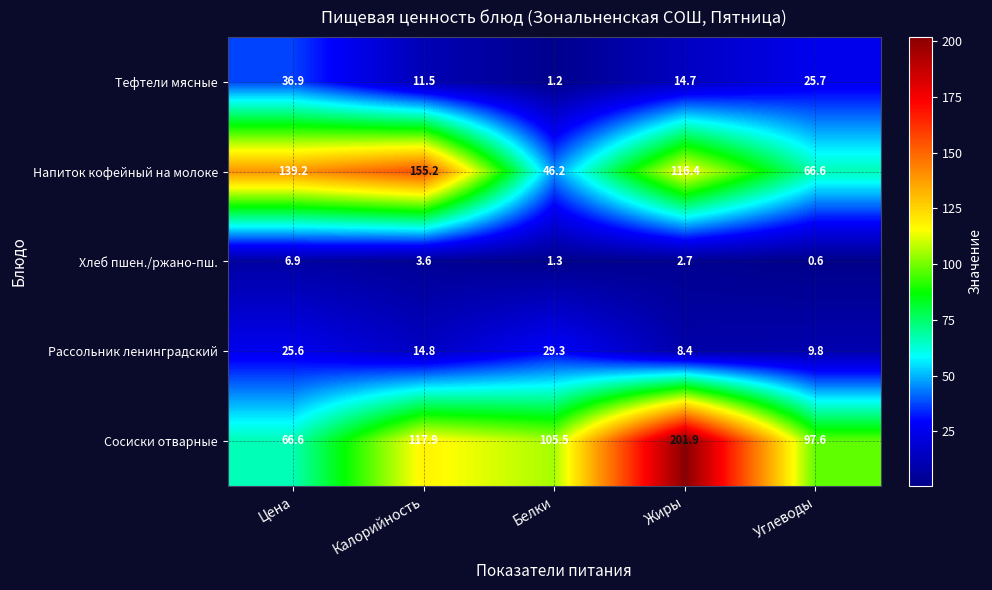

List the series in order of their peak value, highest first.

Сосиски отварные, Напиток кофейный на молоке, Тефтели мясные, Рассольник ленинградский, Хлеб пшен./ржано-пш.